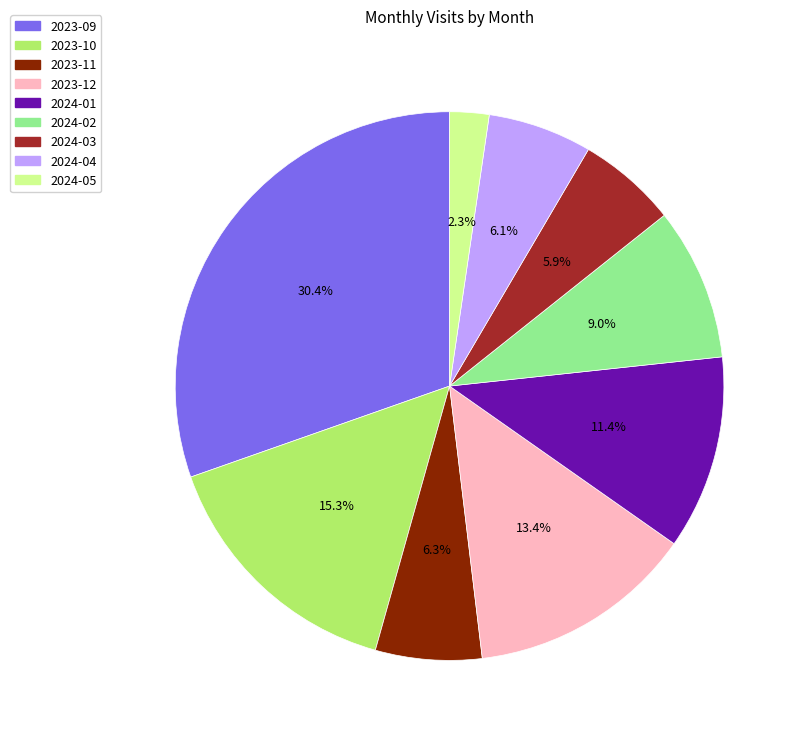

To the nearest percent, what percentage of the pie is 2023-11?

6%